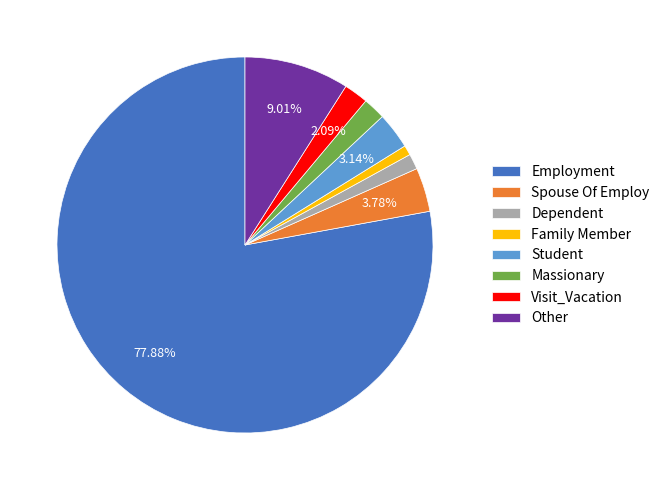

What percentage is the Other slice, to the nearest percent?

9%